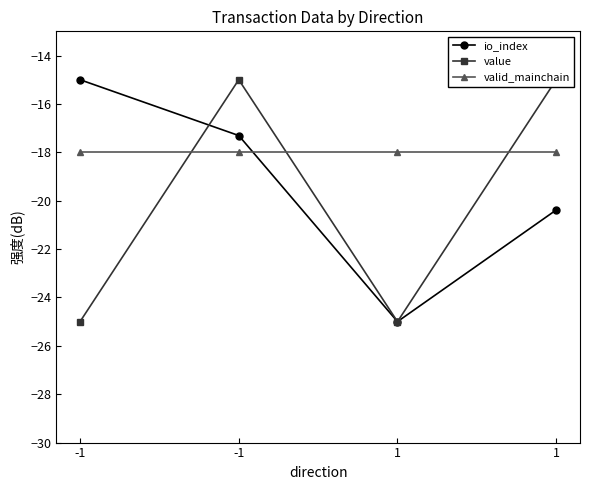

At which label is valid_mainchain closest to -18?

-1